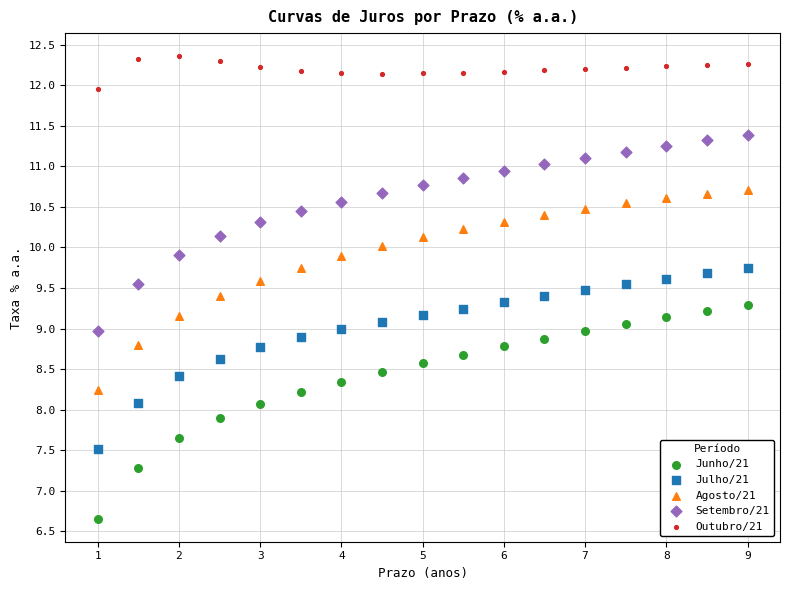

Which series reaches the maximum Y coordinate?

Outubro/21